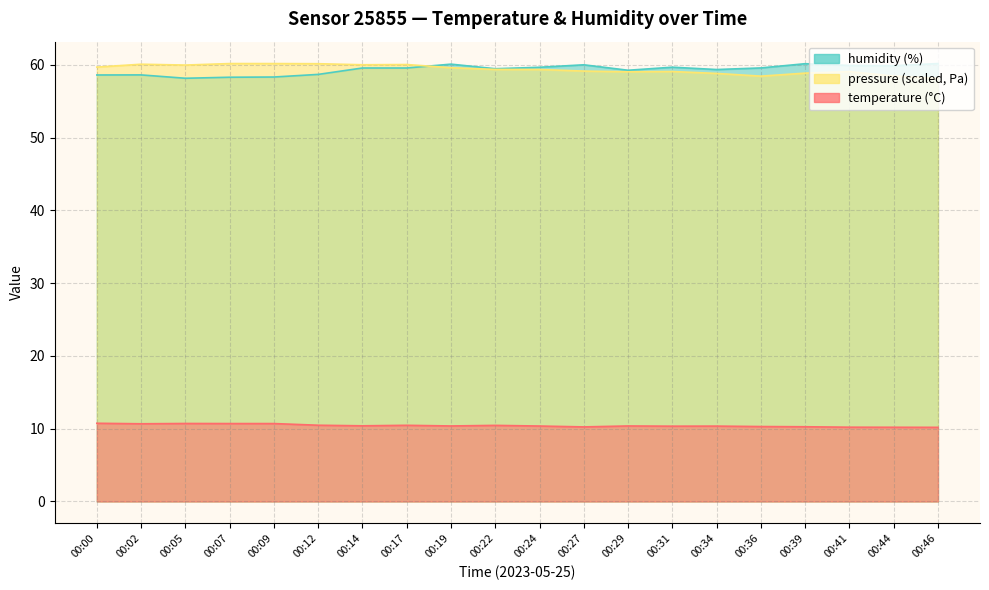

Is it true that temperature equals 17.4 at 00:19?

False